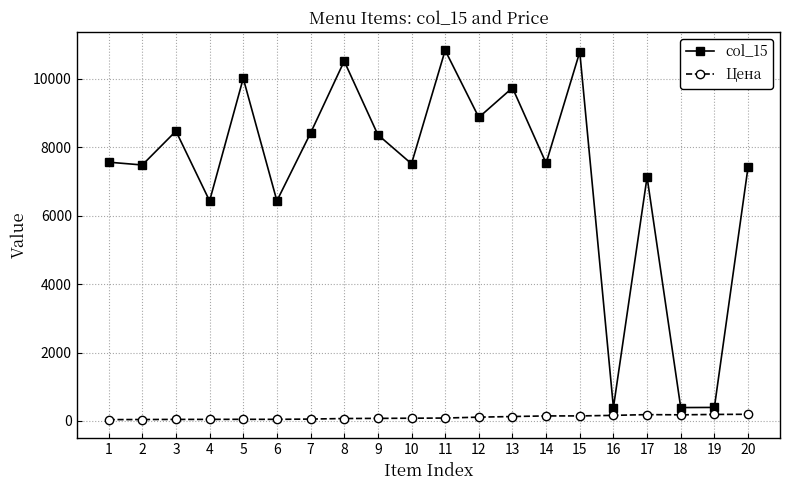

True or false: col_15 and Цена intersect in this chart.

False